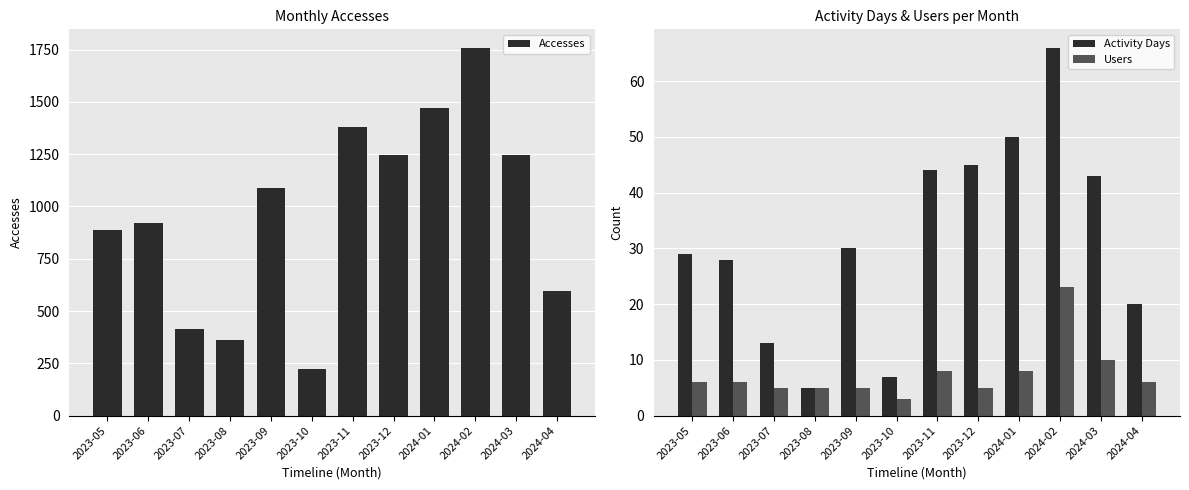

What is the maximum value shown in the chart?

1759